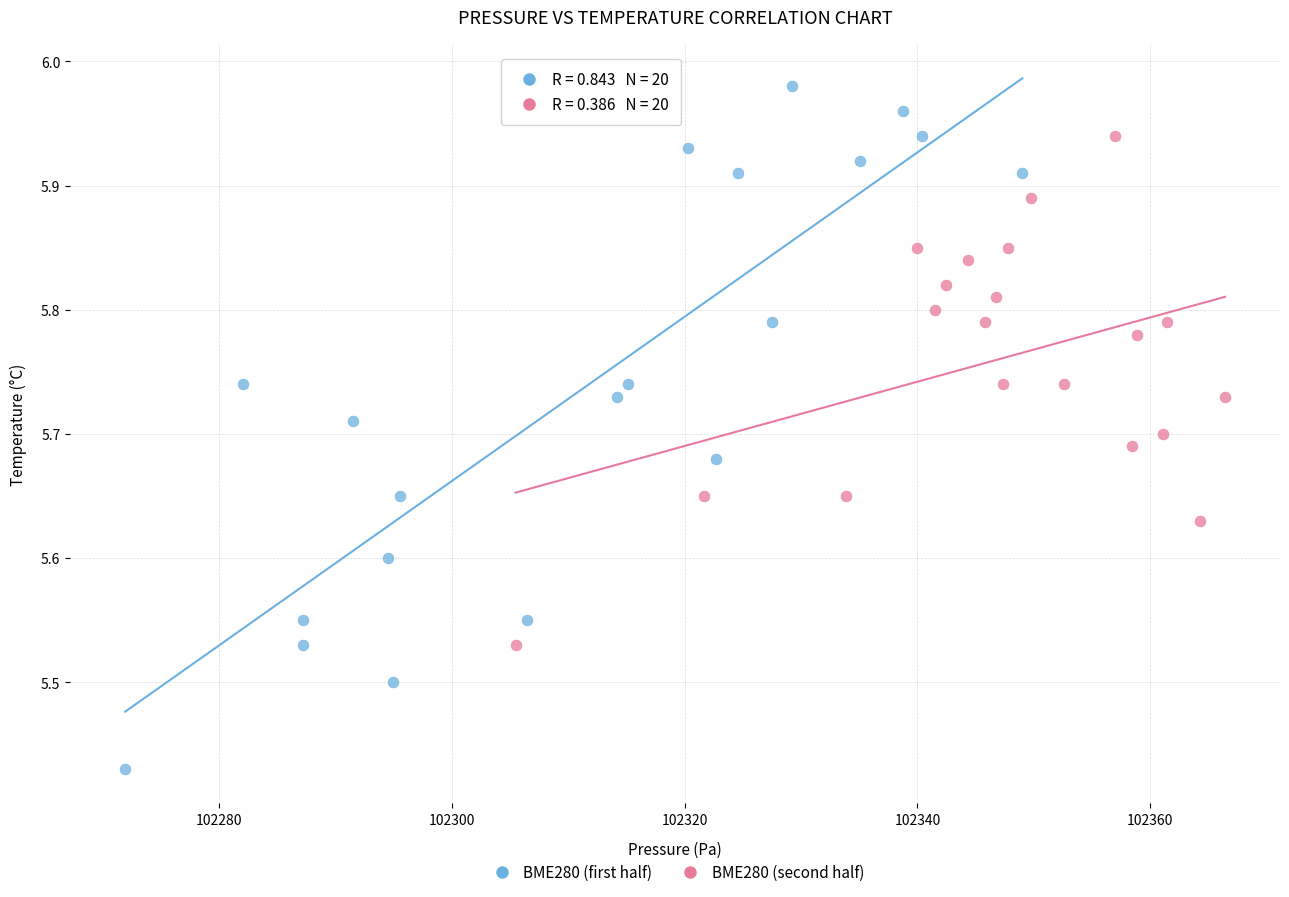

Which series reaches the maximum Y coordinate?

BME280 (first half)